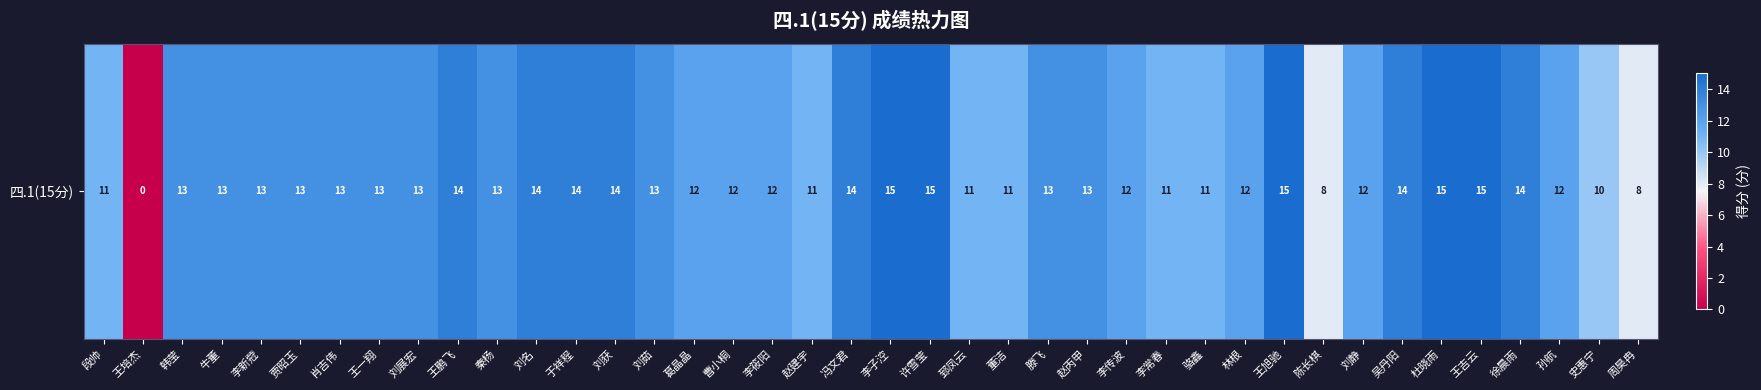

What is the change in value from 段帅 to 李传波?

+1